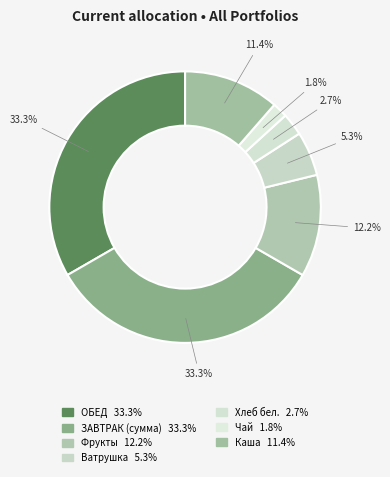

What percentage is the Чай slice, to the nearest percent?

2%